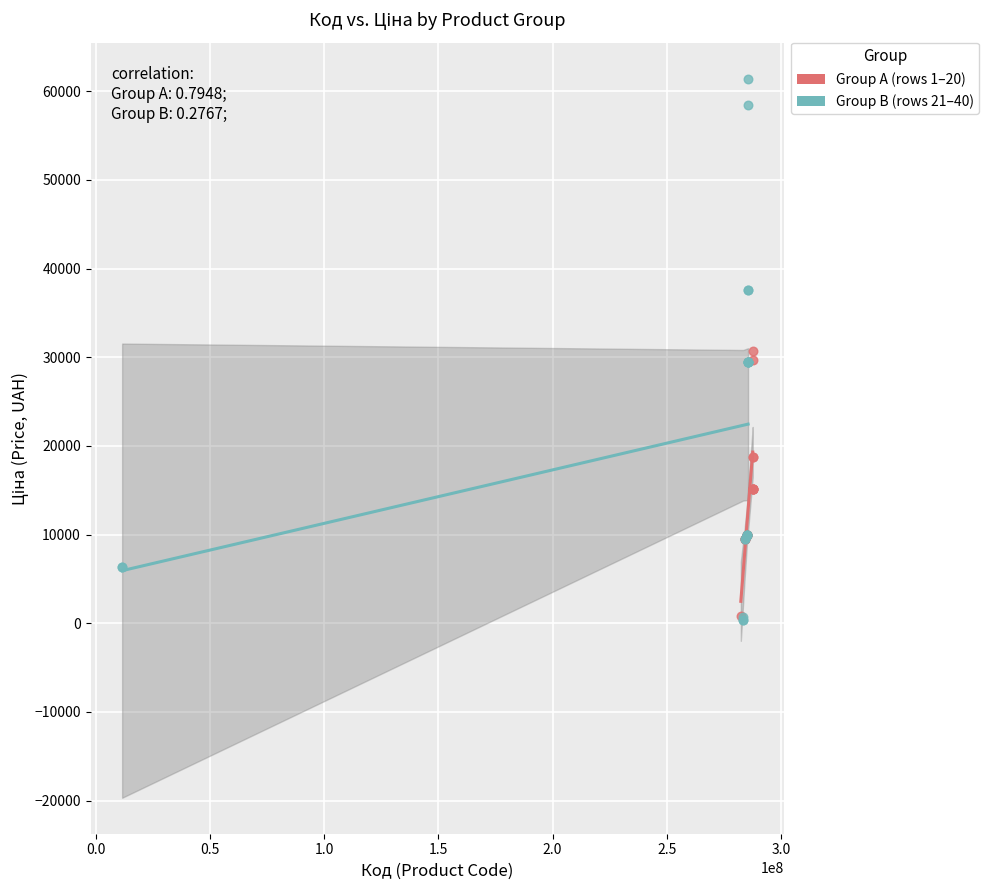

Which series reaches the maximum Y coordinate?

Group B (rows 21–40)